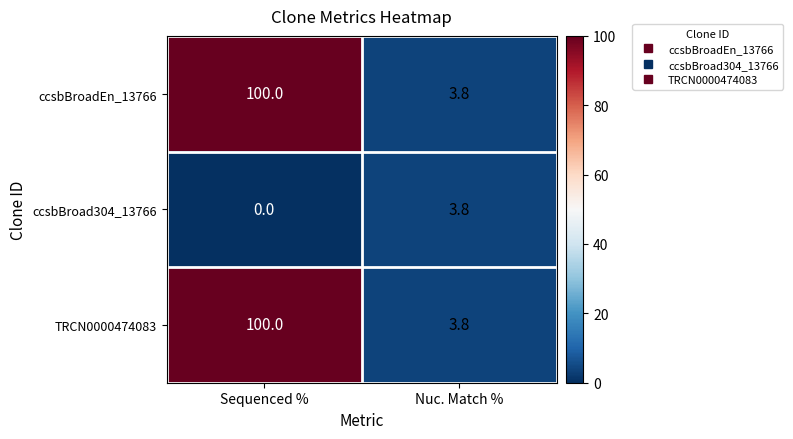

True or false: TRCN0000474083 has a value of 63.2 at Sequenced %.

False